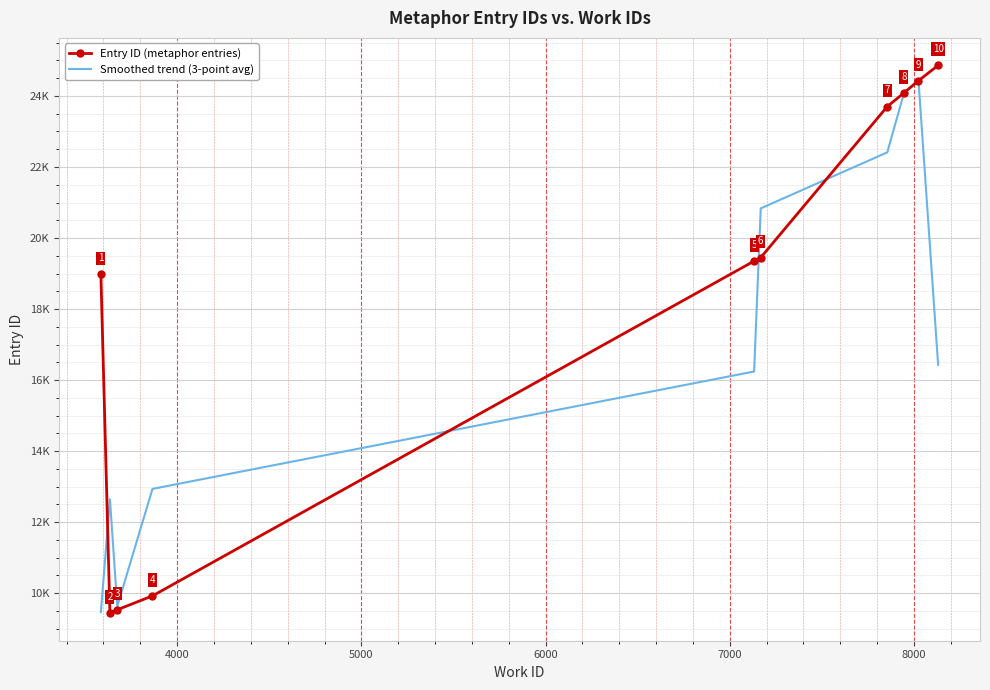

What are all the series names shown in the legend?

Entry ID (metaphor entries), Smoothed trend (3-point avg)